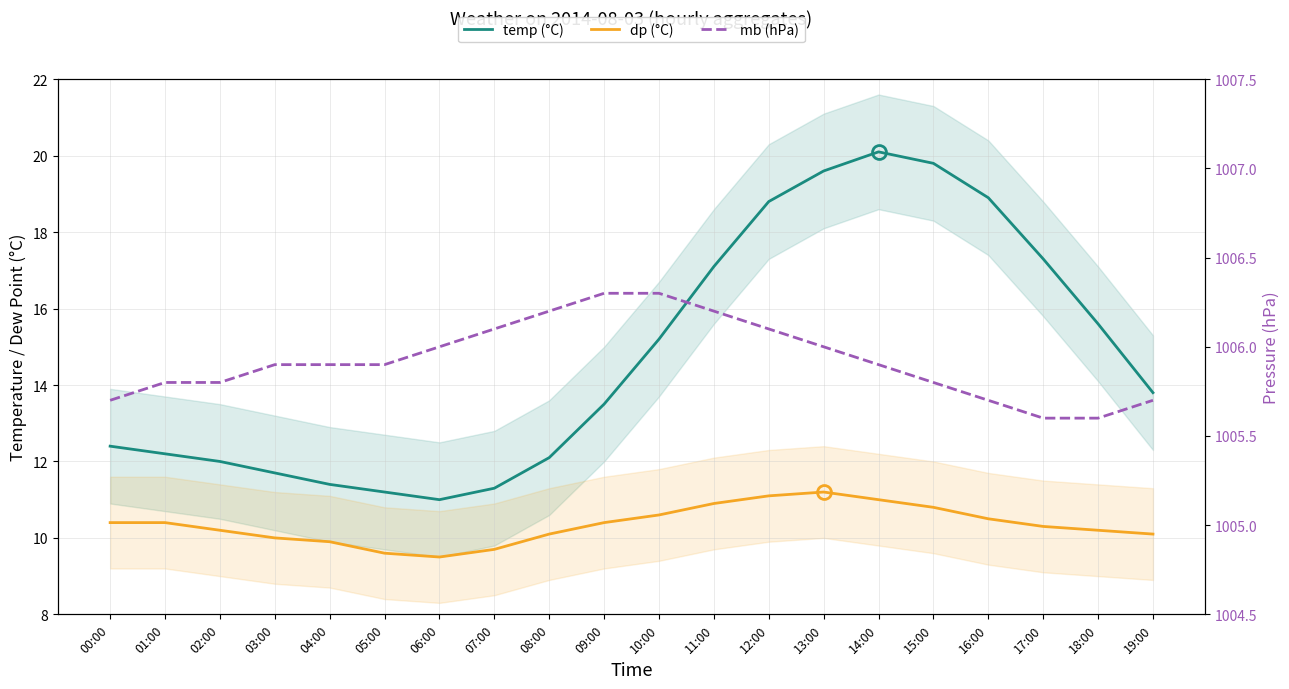

At which category does the chart reach its minimum across all series?

06:00